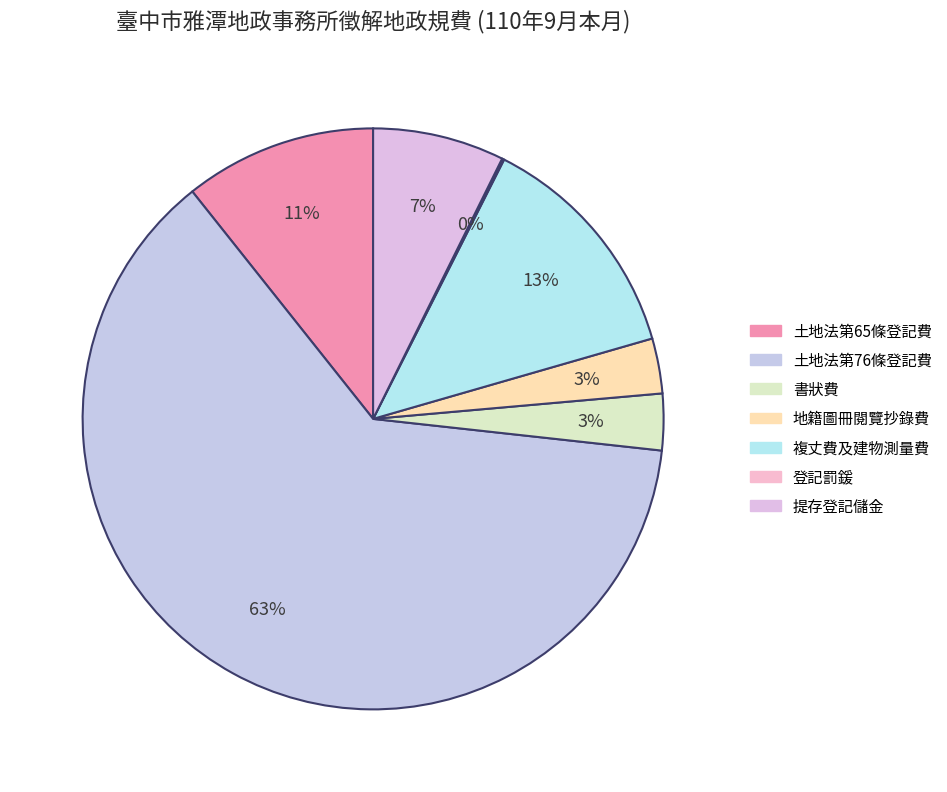

What percentage is NOT represented by 提存登記儲金?

92.7%